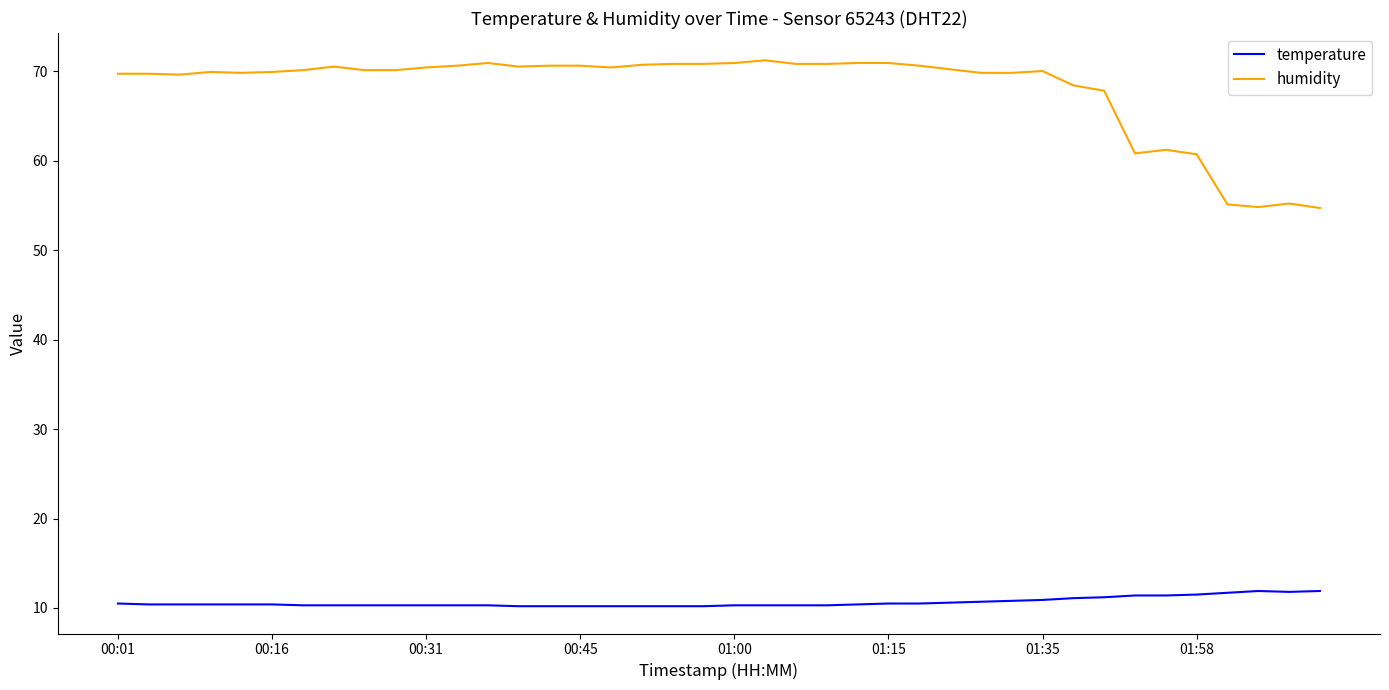

What is the lowest value of the humidity series?

54.7